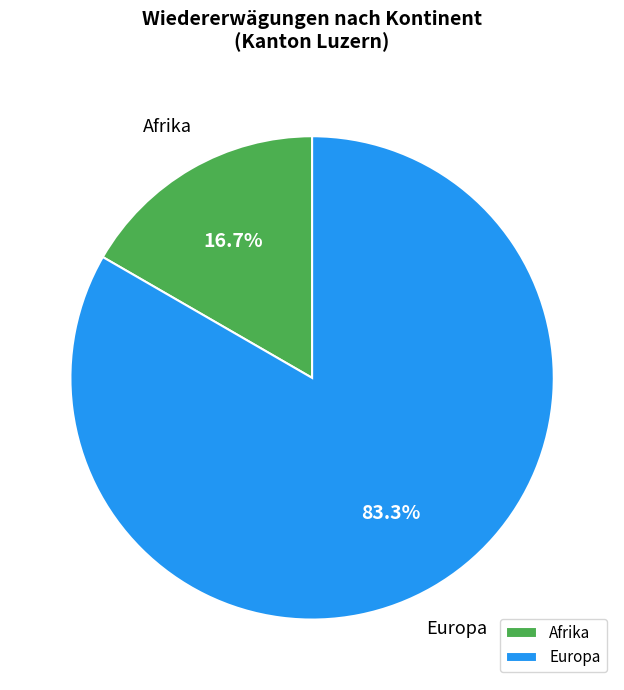

Rank the categories by value from lowest to highest.

Afrika, Europa